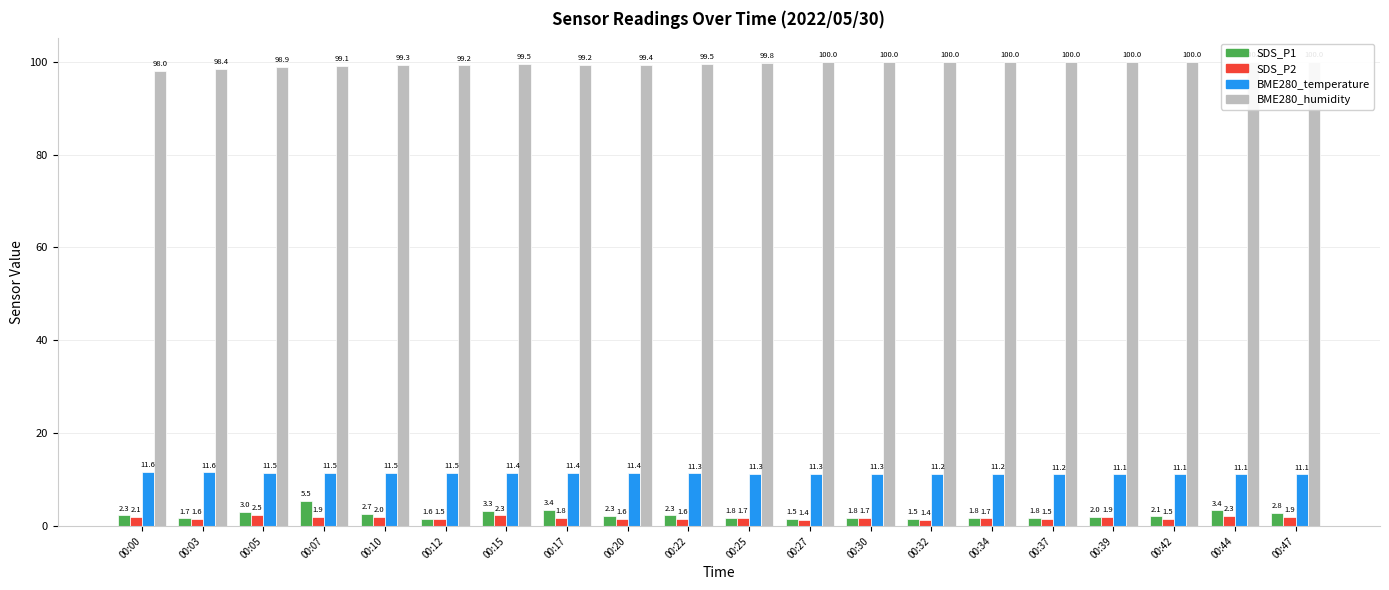

Reading left to right, transcribe all the data shown in this chart.

SDS_P1: 00:00=2.3	00:03=1.7	00:05=3.0	00:07=5.5	00:10=2.7	00:12=1.6	00:15=3.3	00:17=3.4	00:20=2.3	00:22=2.3	00:25=1.8	00:27=1.5	00:30=1.8	00:32=1.5	00:34=1.8	00:37=1.8	00:39=2.0	00:42=2.1	00:44=3.4	00:47=2.8
SDS_P2: 00:00=2.1	00:03=1.6	00:05=2.5	00:07=1.9	00:10=2.0	00:12=1.5	00:15=2.3	00:17=1.8	00:20=1.6	00:22=1.6	00:25=1.7	00:27=1.4	00:30=1.7	00:32=1.4	00:34=1.7	00:37=1.5	00:39=1.9	00:42=1.5	00:44=2.3	00:47=1.9
BME280_temperature: 00:00=11.6	00:03=11.6	00:05=11.5	00:07=11.5	00:10=11.5	00:12=11.5	00:15=11.4	00:17=11.4	00:20=11.4	00:22=11.3	00:25=11.3	00:27=11.3	00:30=11.3	00:32=11.2	00:34=11.2	00:37=11.2	00:39=11.1	00:42=11.1	00:44=11.1	00:47=11.1
BME280_humidity: 00:00=98.0	00:03=98.4	00:05=98.9	00:07=99.1	00:10=99.3	00:12=99.2	00:15=99.5	00:17=99.2	00:20=99.4	00:22=99.5	00:25=99.8	00:27=100.0	00:30=100.0	00:32=100.0	00:34=100.0	00:37=100.0	00:39=100.0	00:42=100.0	00:44=100.0	00:47=100.0